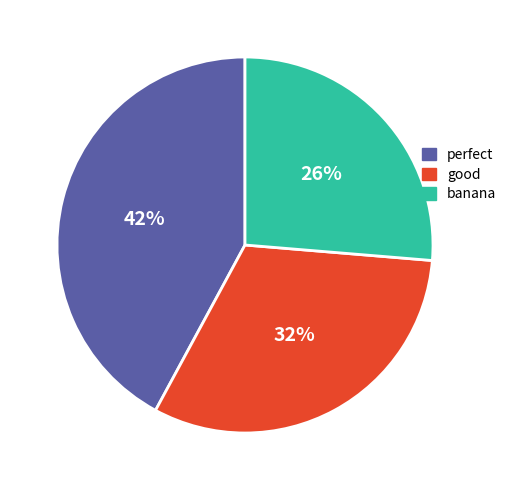

Rank the categories by value from lowest to highest.

banana, good, perfect